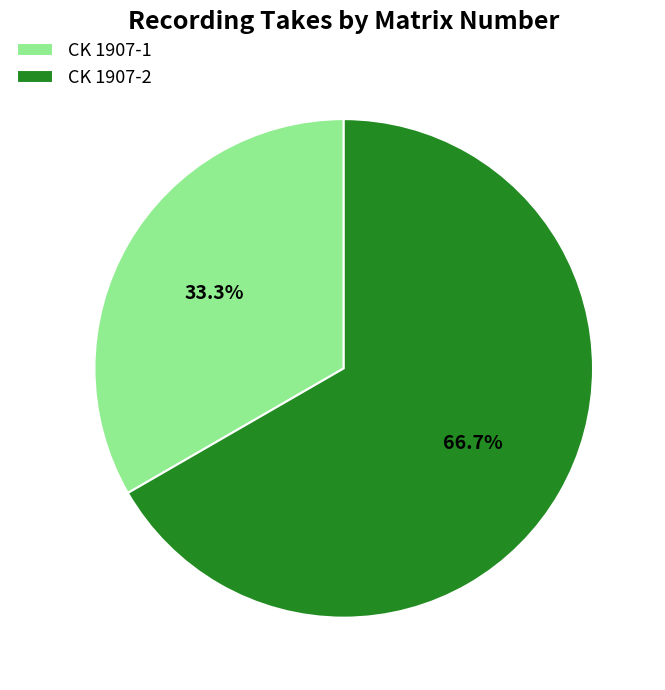

To the nearest percent, what is the difference between the largest and smallest slice percentages?

33%